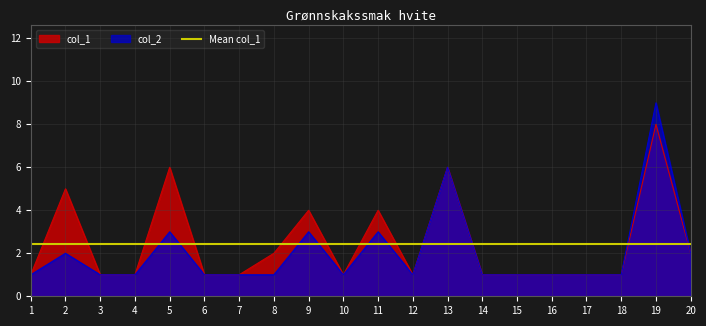

True or false: col_2 and col_1 intersect in this chart.

False